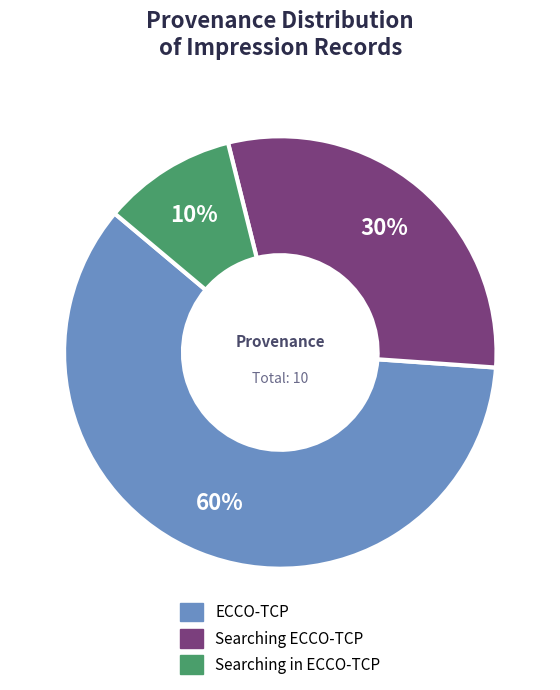

What is the smallest slice in the pie chart?

Searching in ECCO-TCP